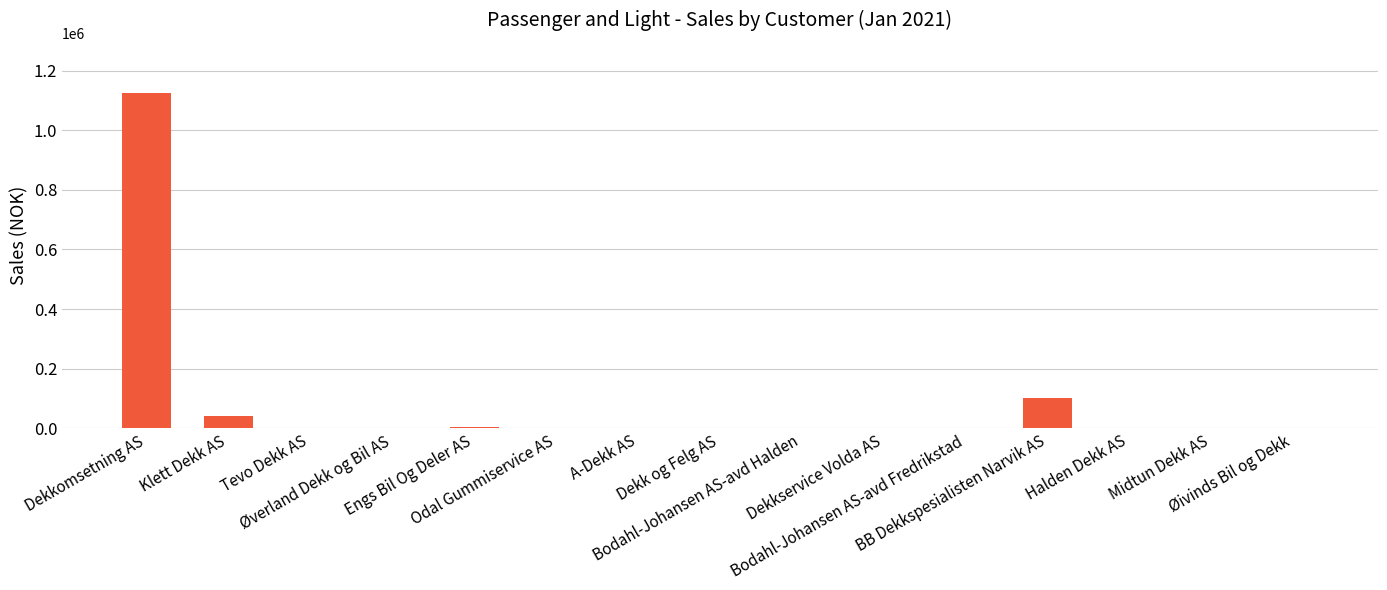

What is the difference between the values at Midtun Dekk AS and Dekk og Felg AS?

1387.2